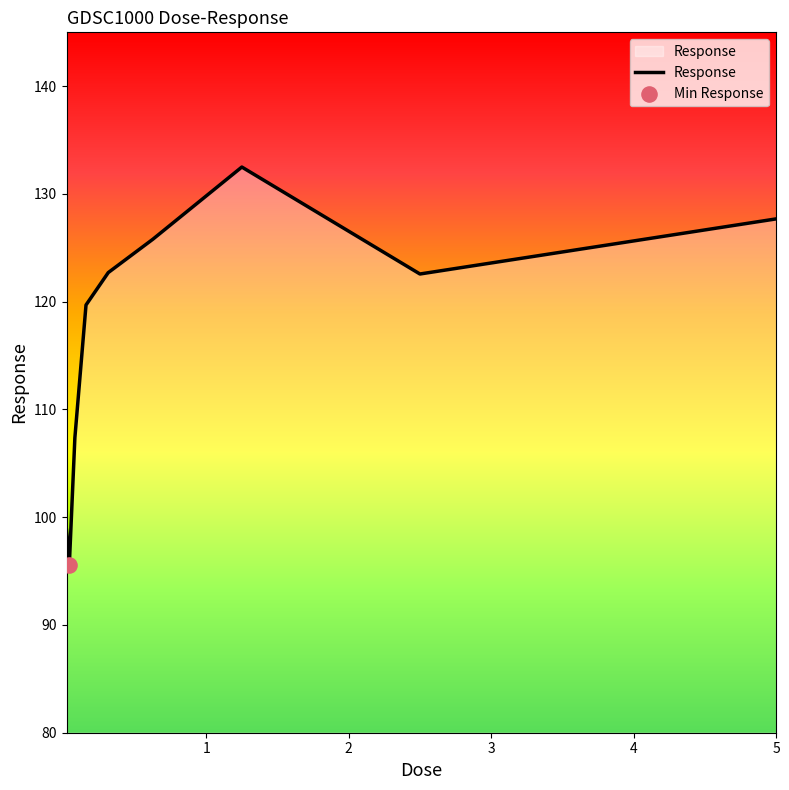

Is this an area chart (filled region under the line)?

Yes